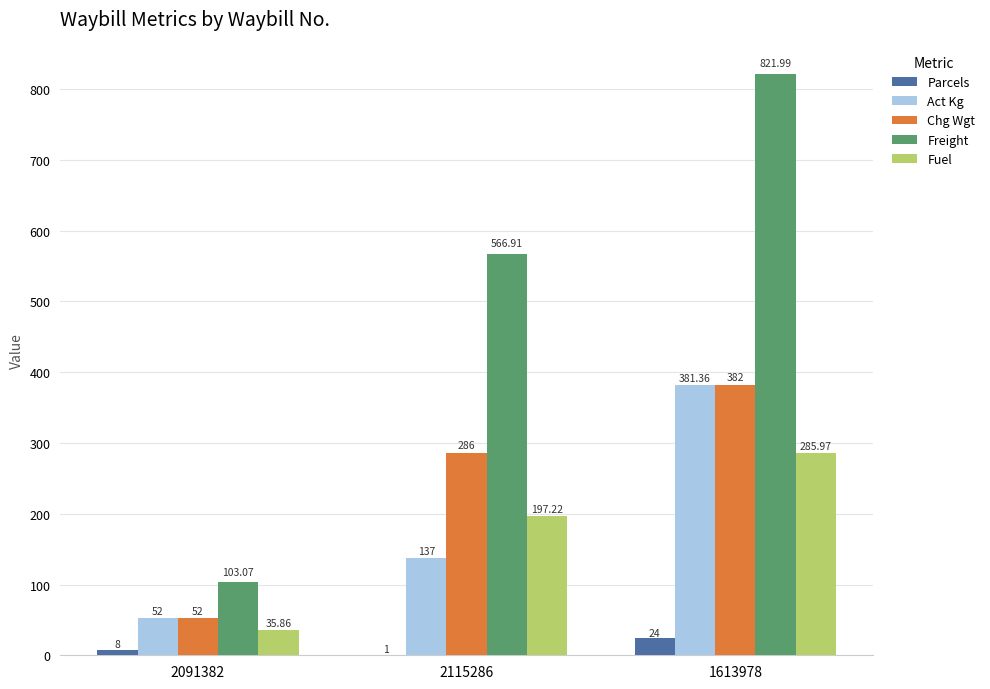

Which series changed the most between 2115286 and 1613978?

Freight